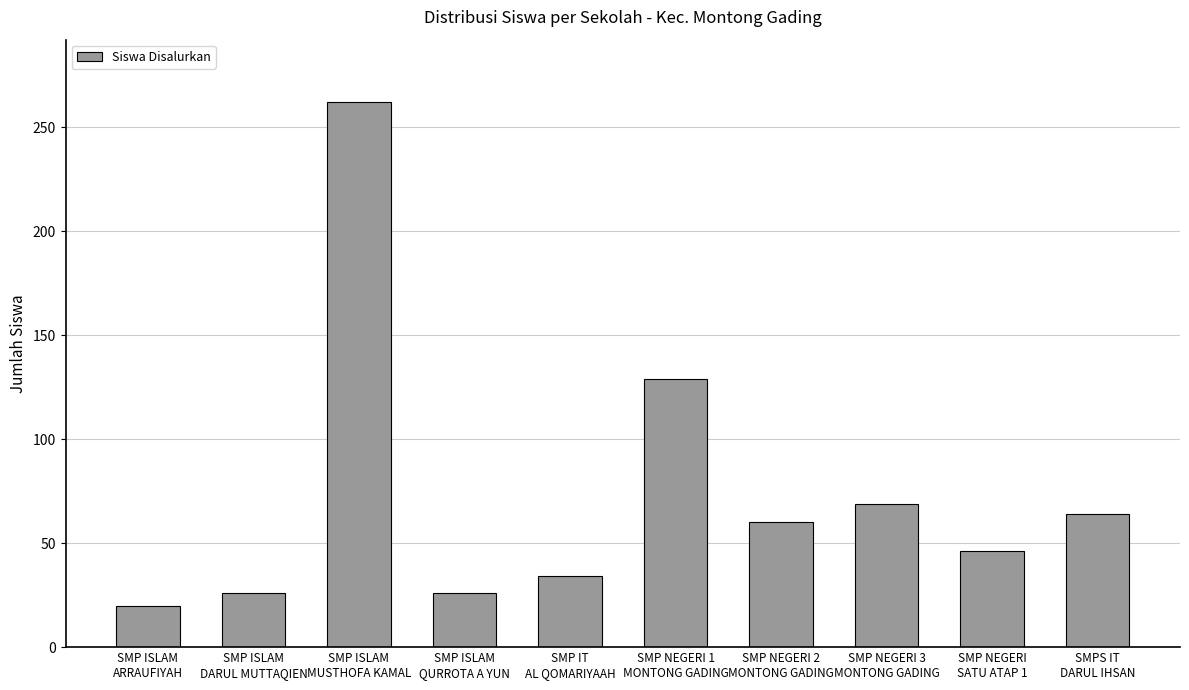

What is the change in value from SMP ISLAM
DARUL MUTTAQIEN to SMP NEGERI
SATU ATAP 1?

+20